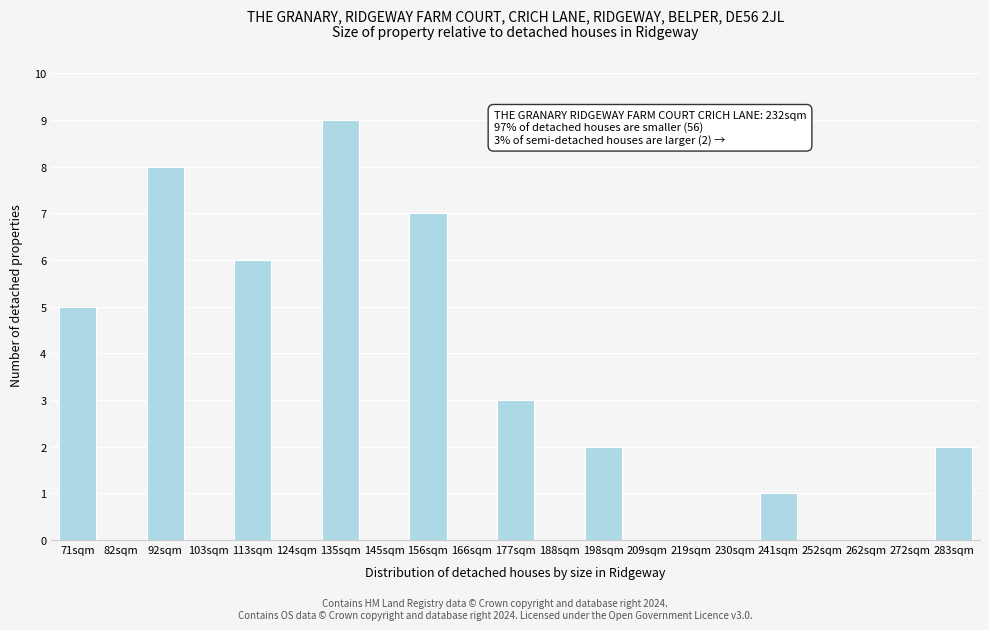

Reading left to right, transcribe all the data shown in this chart.

71sqm=5	82sqm=0	92sqm=8	103sqm=0	113sqm=6	124sqm=0	135sqm=9	145sqm=0	156sqm=7	166sqm=0	177sqm=3	188sqm=0	198sqm=2	209sqm=0	219sqm=0	230sqm=0	241sqm=1	252sqm=0	262sqm=0	272sqm=0	283sqm=2